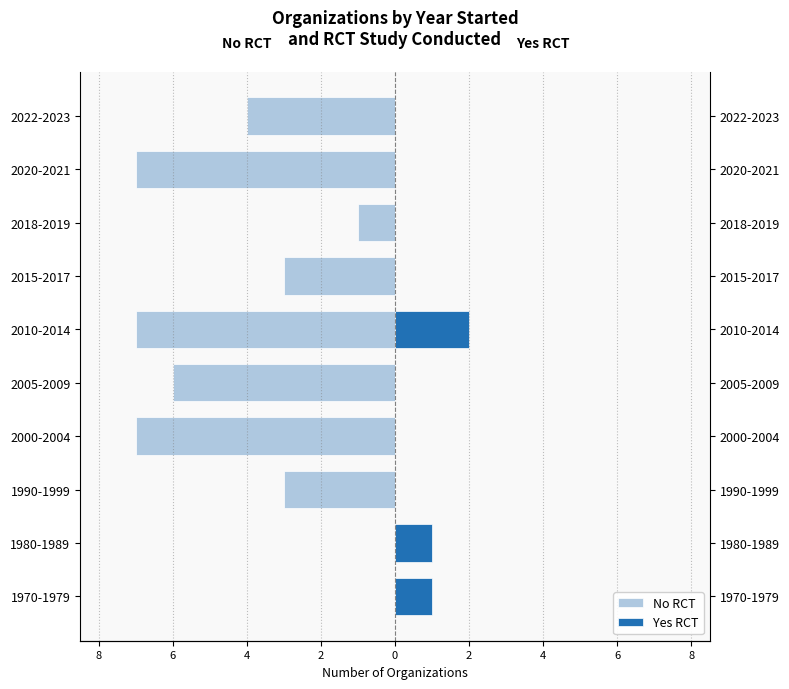

What is the value of the Yes RCT bar at the 1st from the left?

1